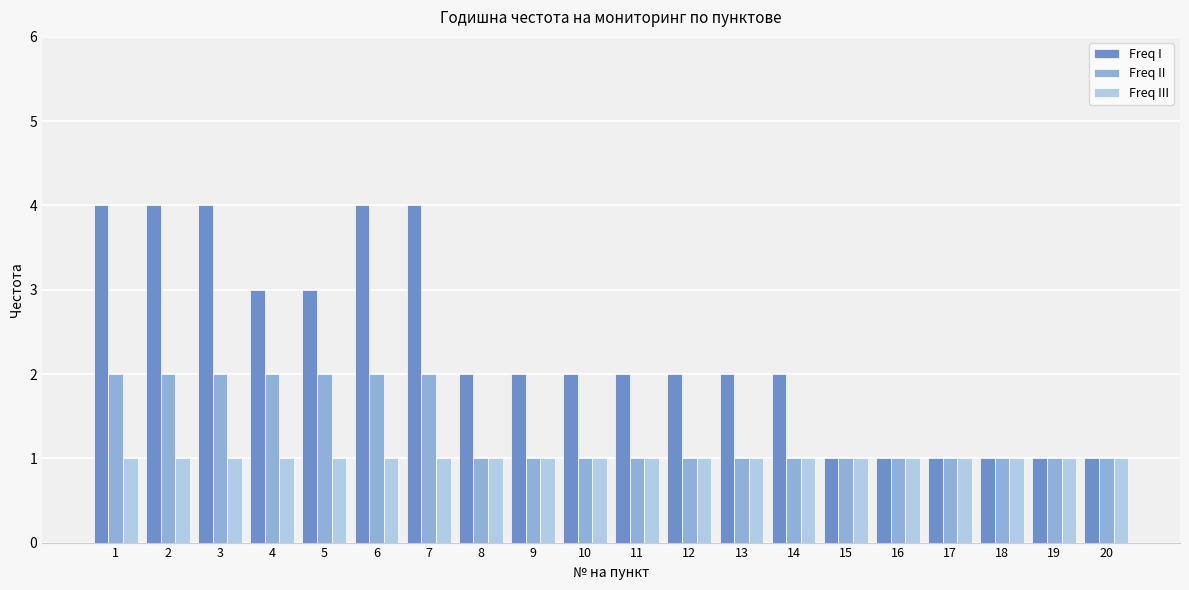

Does the chart contain any negative values?

No